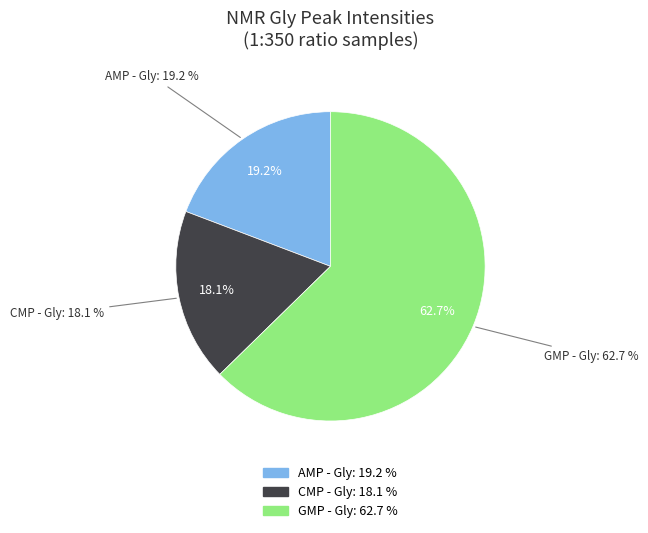

Combined, do UMP - Gly and GMP - Gly account for over 50%?

Yes